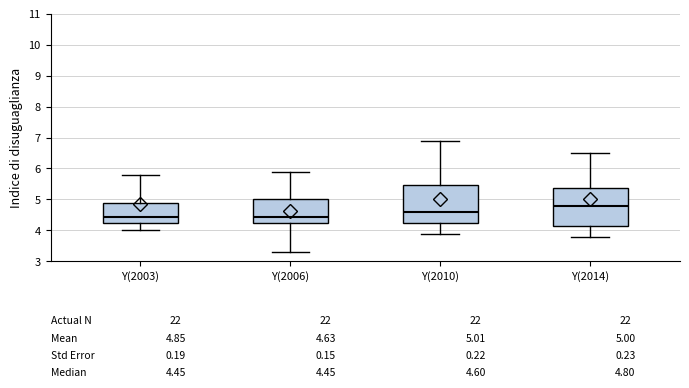

Which box's median line is the highest?

Y(2014)